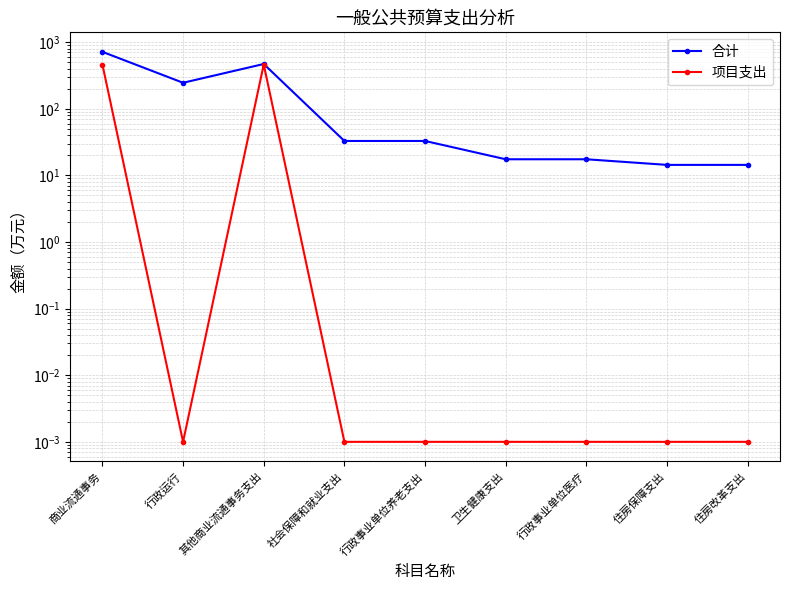

True or false: 合计 and 项目支出 cross at least once.

False